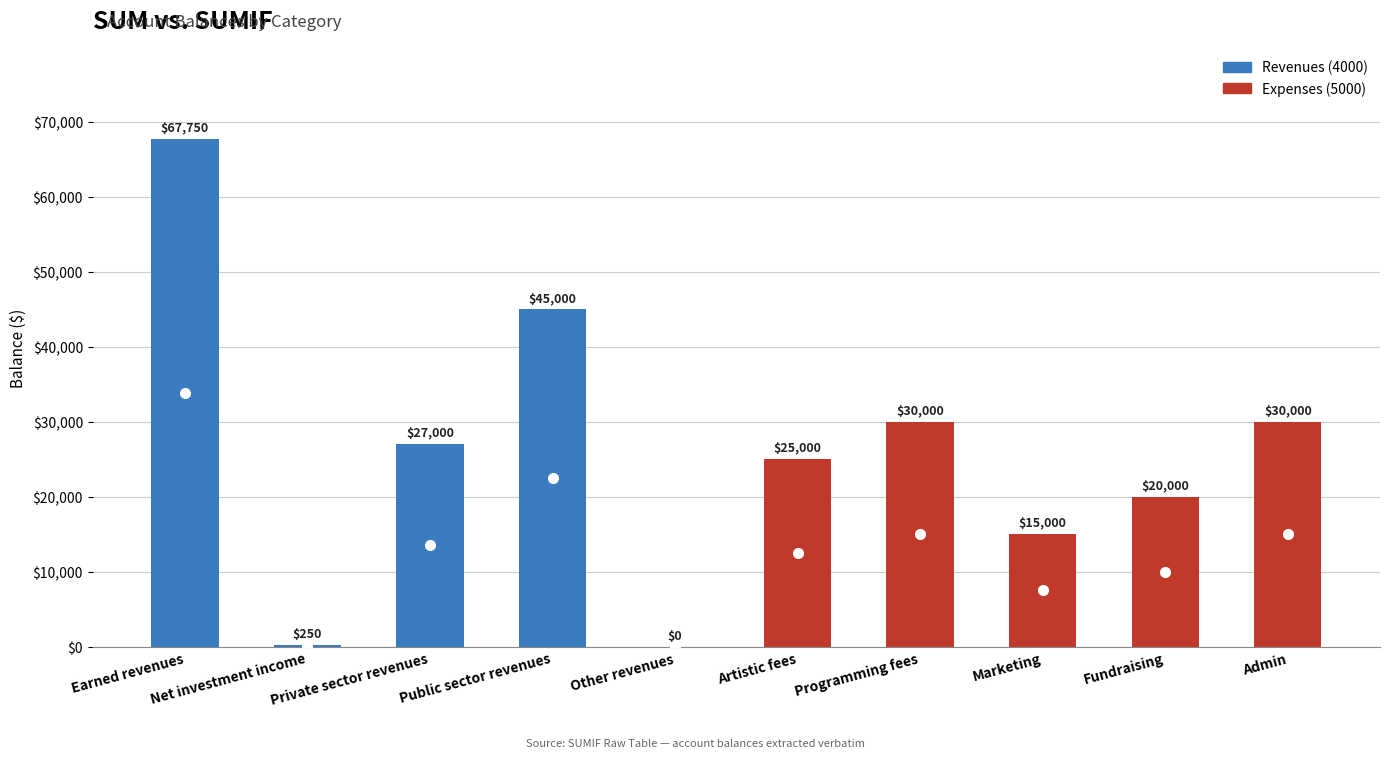

Is it true that the value at Programming fees is 19659?

False